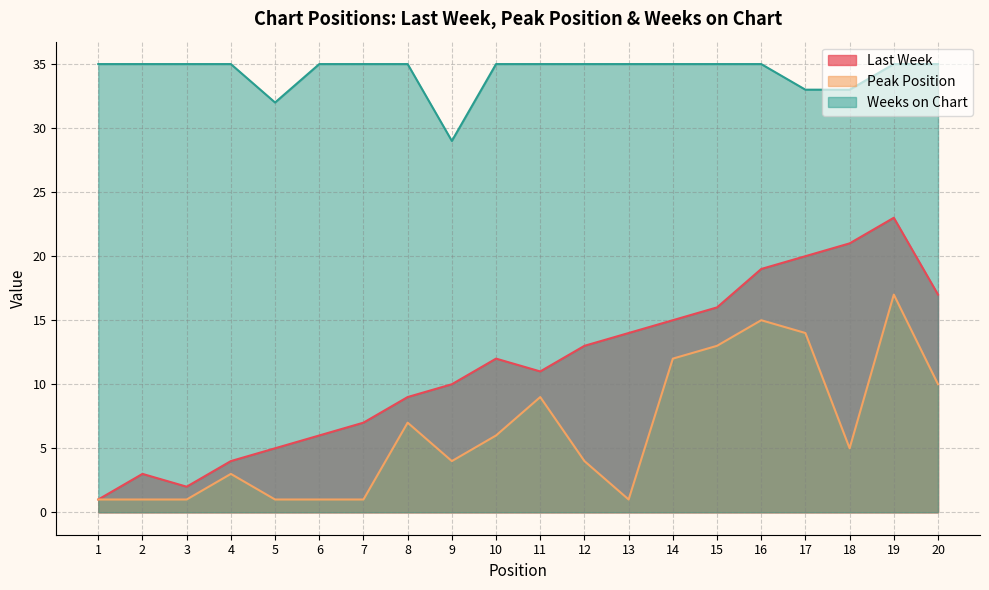

Which series has the largest range (max minus min)?

Last Week